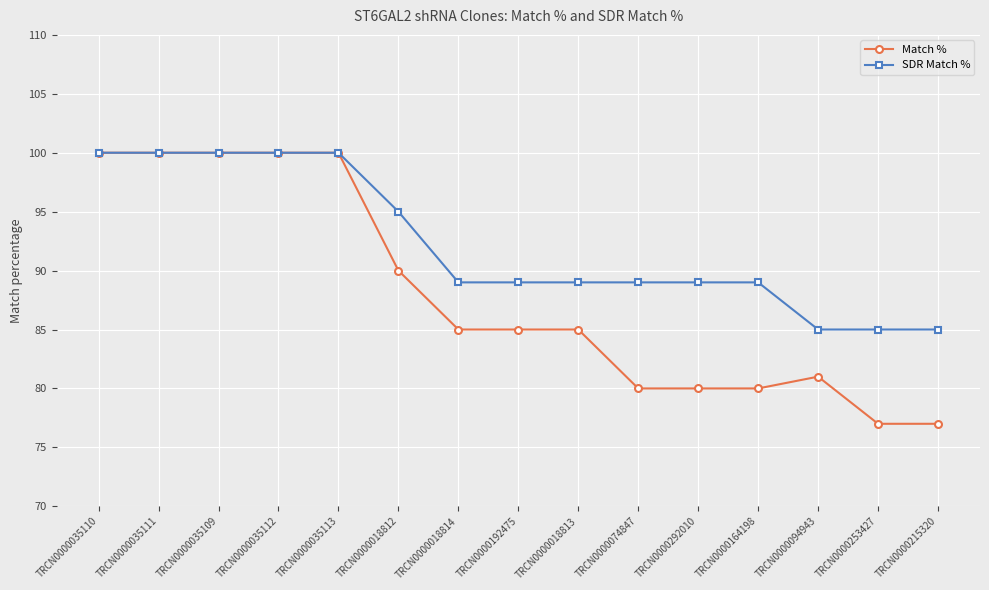

What is the approximate value of SDR Match % at TRCN0000074847?

89